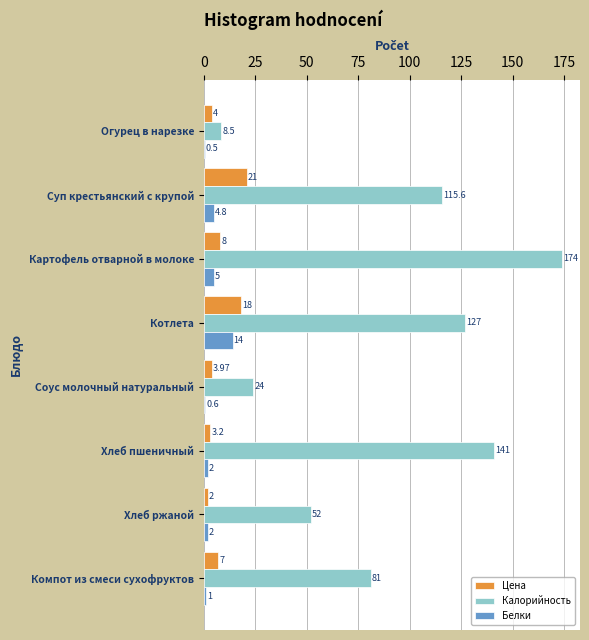

Which label corresponds to the largest value in the chart?

Картофель отварной в молоке